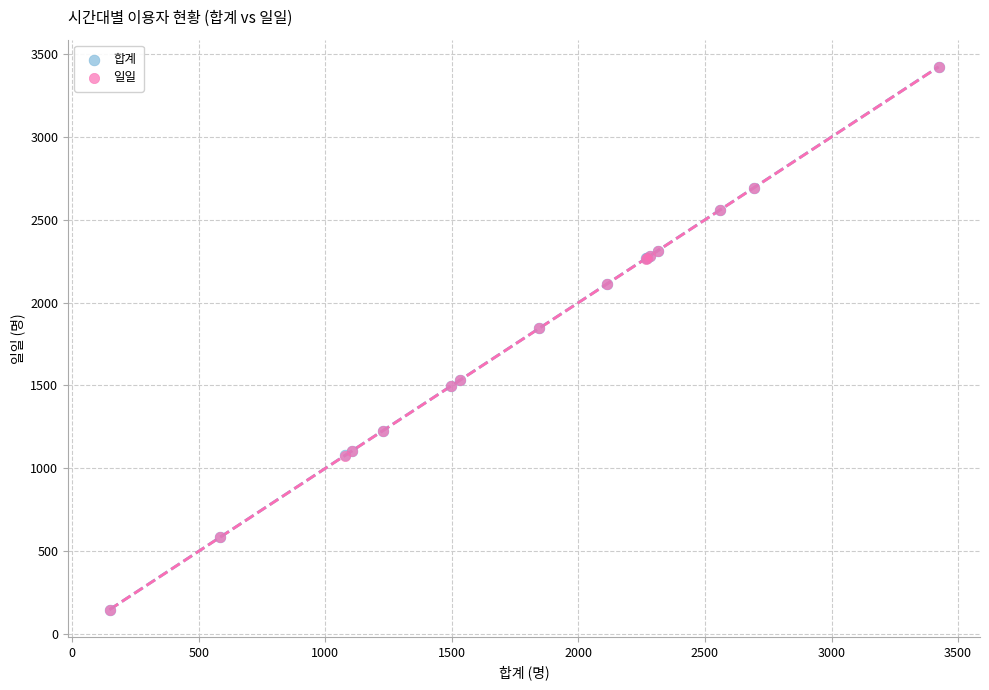

What are all the series names shown in the legend?

합계, 일일